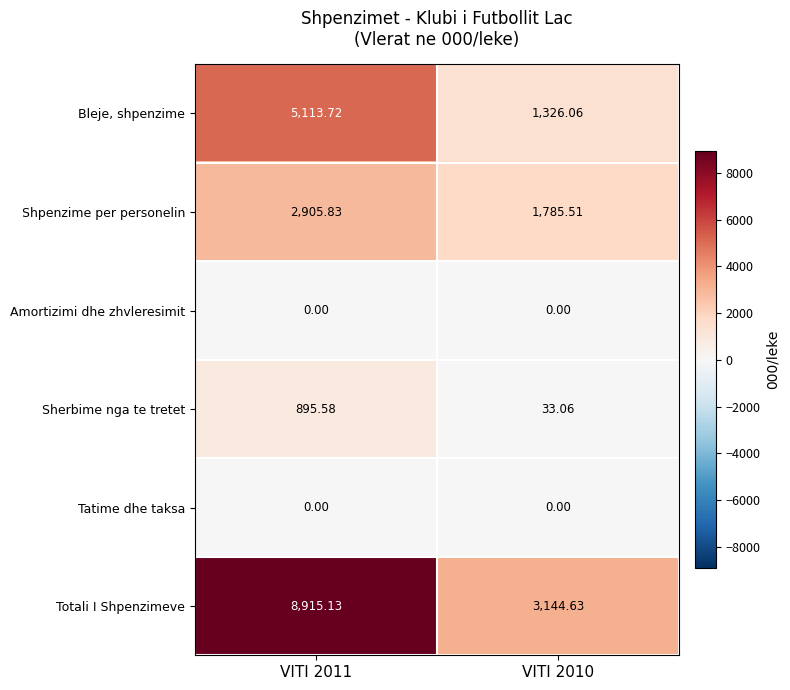

Is the value of Sherbime nga te tretet at VITI 2011 greater than the value of Totali I Shpenzimeve at VITI 2010?

No